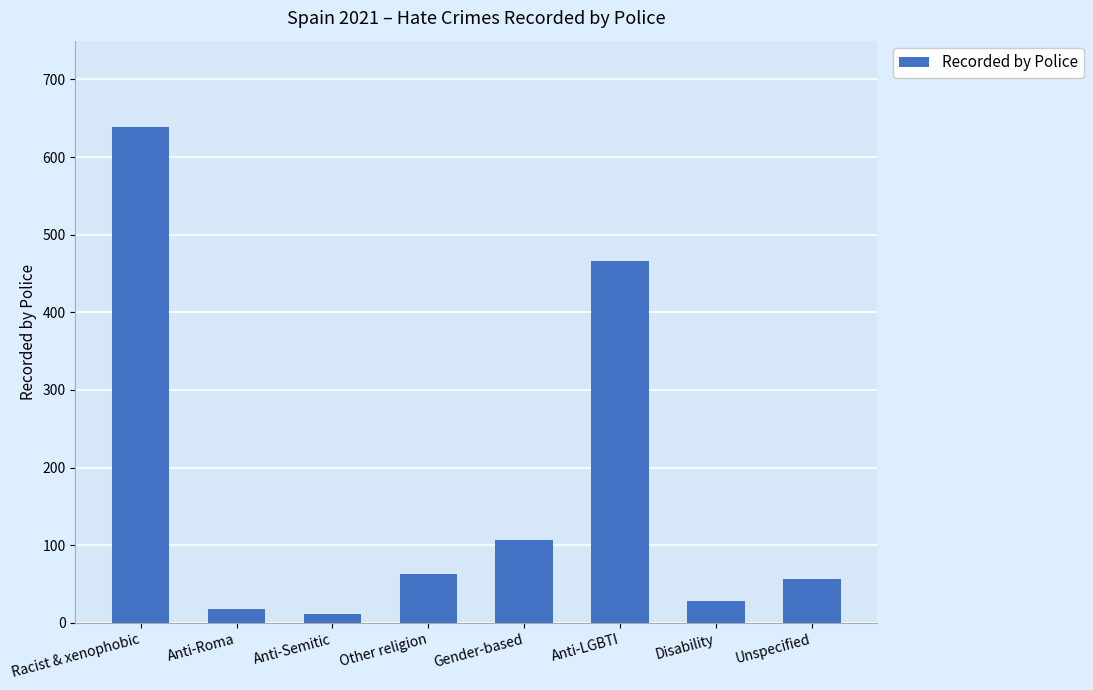

True or false: the data shows 94 at Unspecified.

False